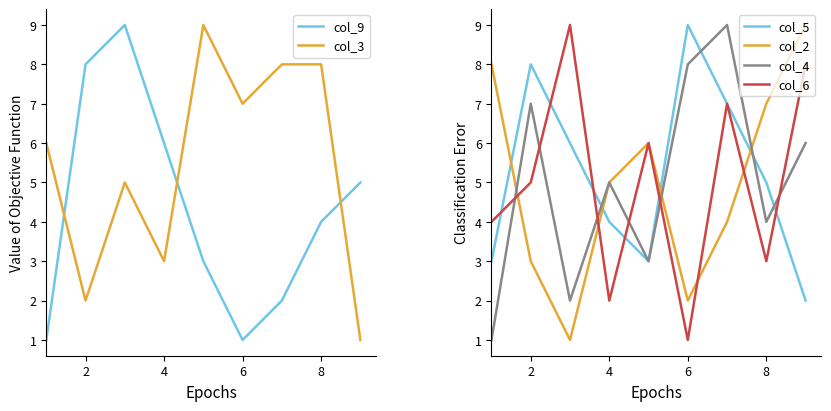

True or false: col_2 has a value of 1 at 6.

False